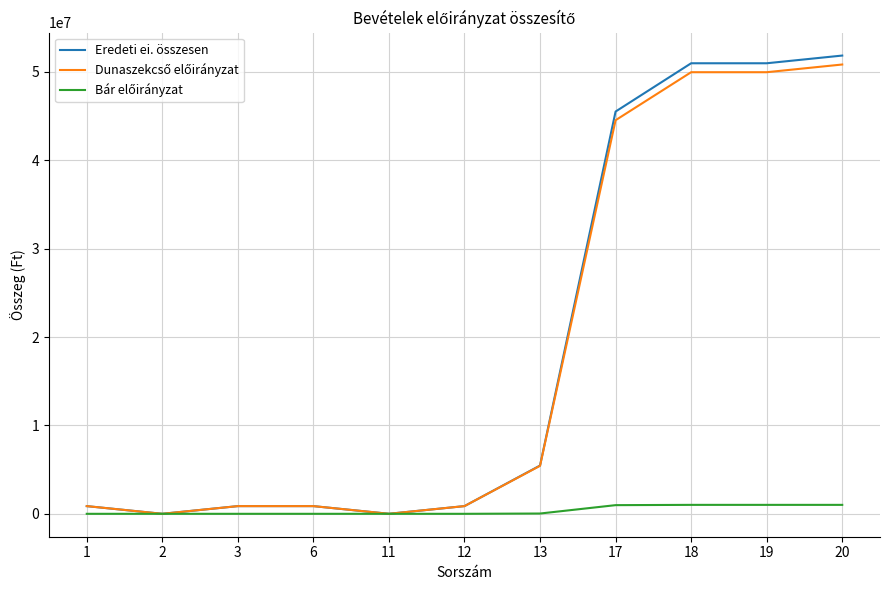

What is the maximum value shown in the chart?

51838436